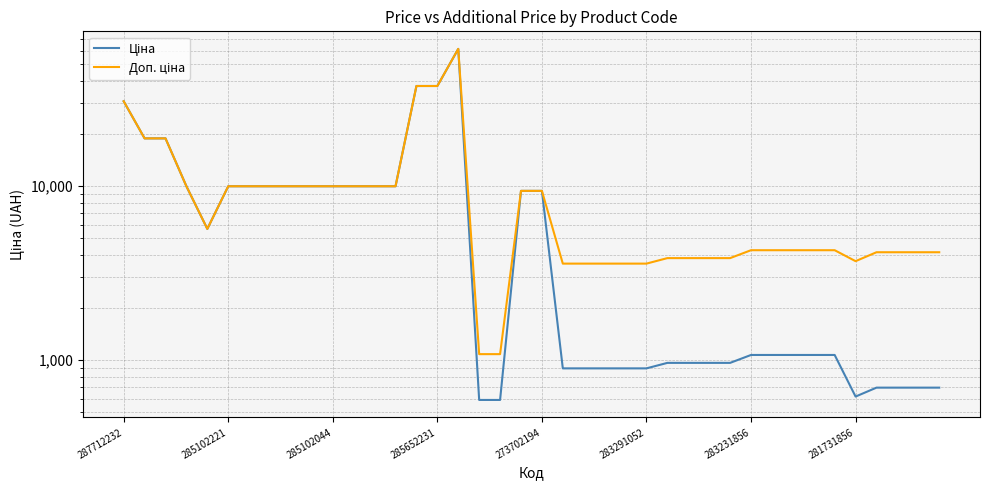

At which category does the chart reach its minimum across all series?

17